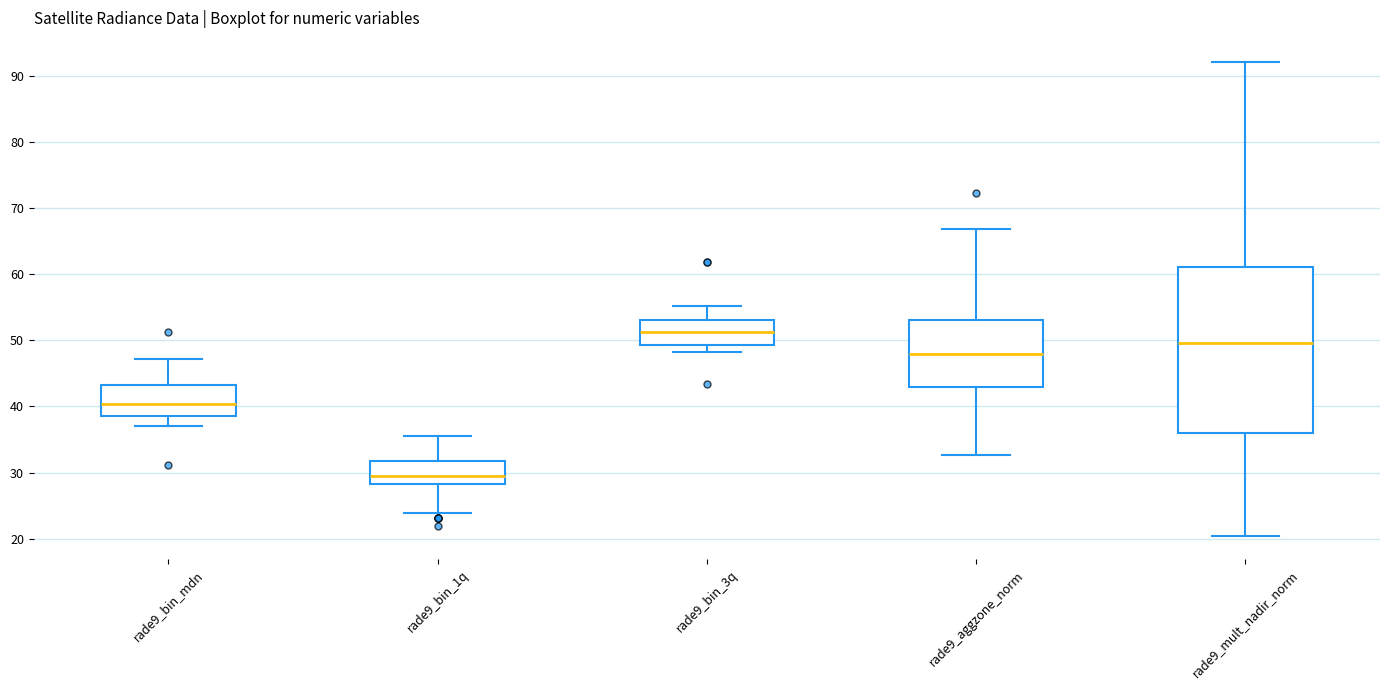

Where is the lower edge of the box for rade9_bin_mdn on the y-axis? The values are not printed on the chart, so give them approximately, as read against the axis.

39